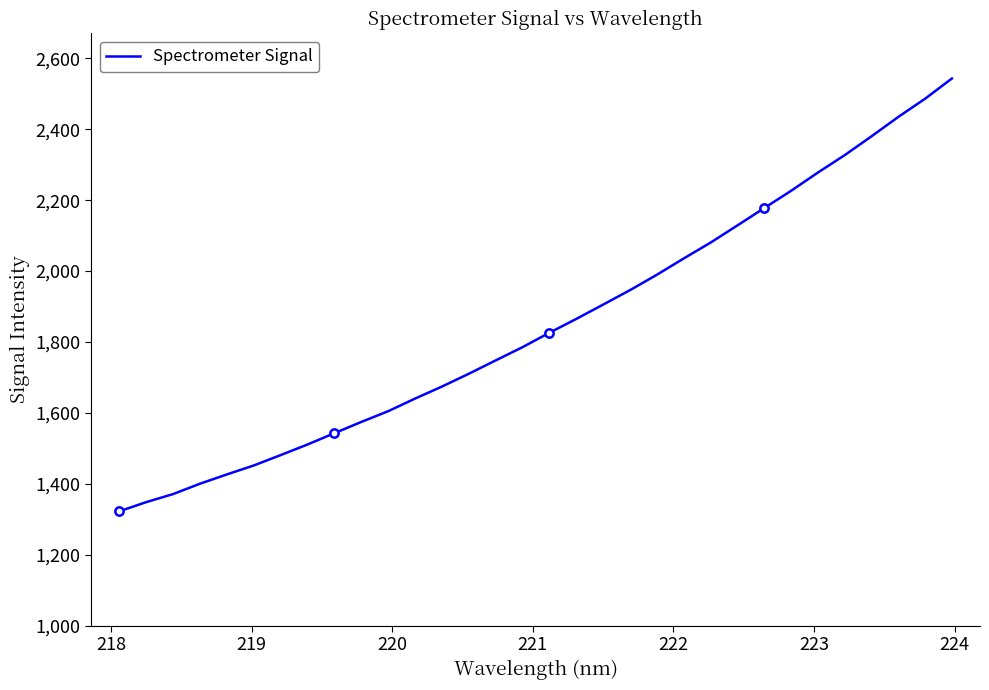

What is the maximum value for Spectrometer Signal?

2543.0